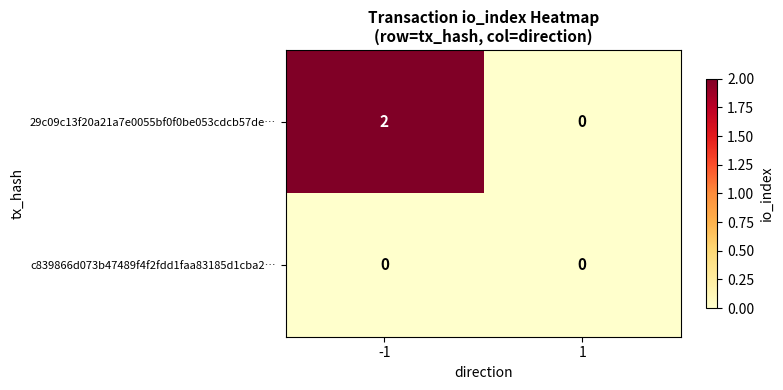

What is the total value across all series at -1?

2